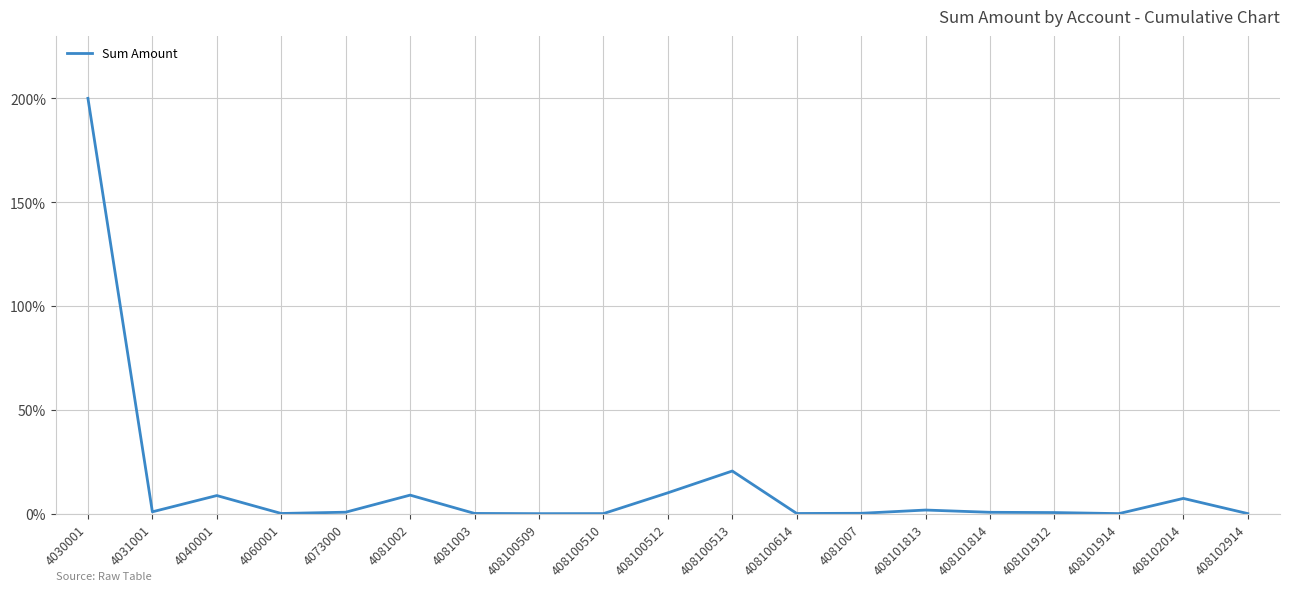

True or false: the data has more than 2 interior local peaks.

True